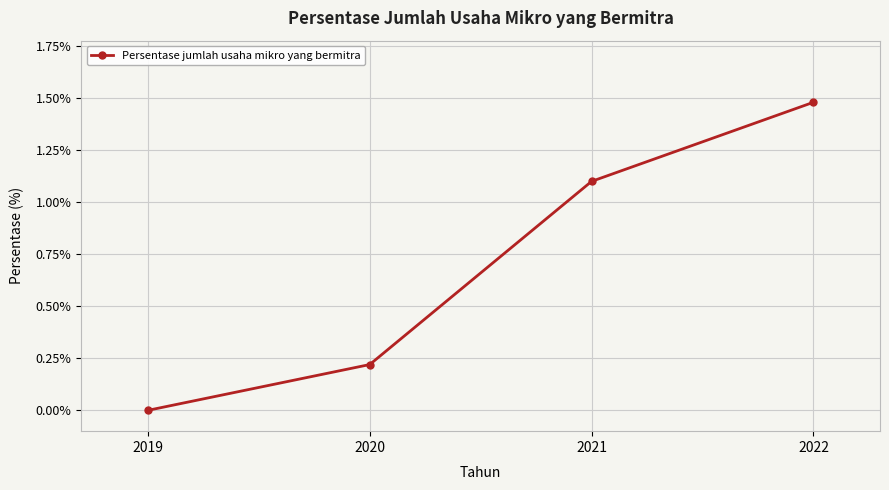

At which label does the data first exceed 1?

2021